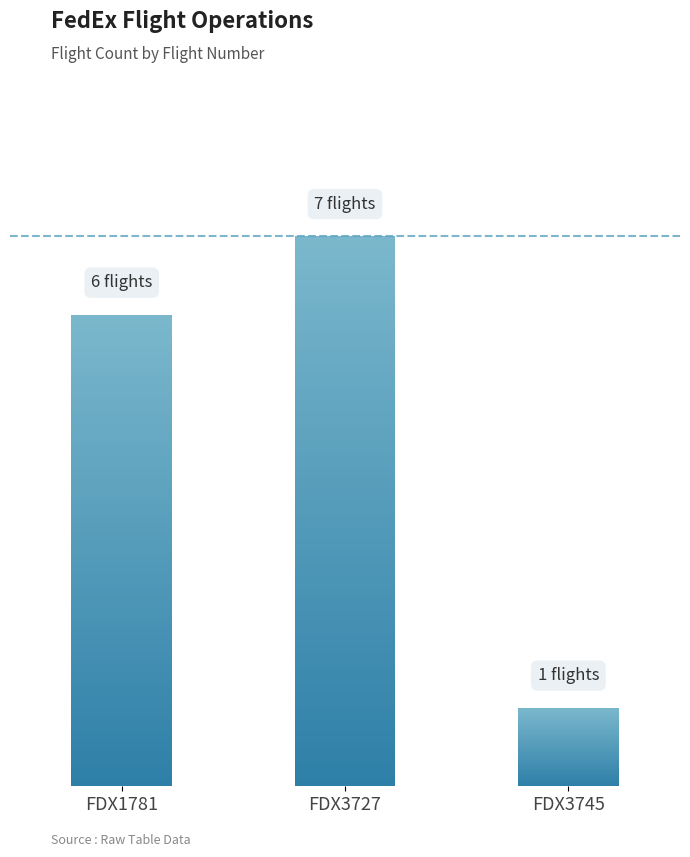

What is the sum of the values at FDX1781 and FDX3745?

7